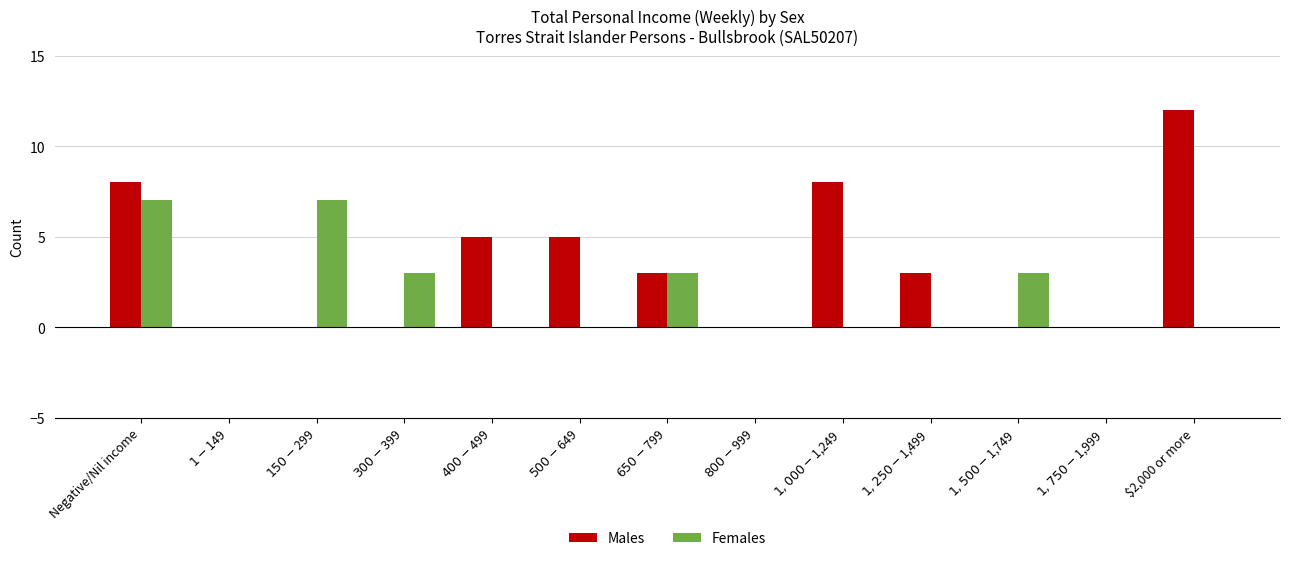

Is it true that Females equals 0 at $500-$649?

True